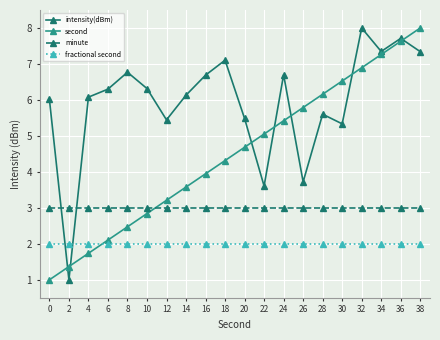

Between 2 and 24, which series saw the biggest shift?

intensity(dBm)